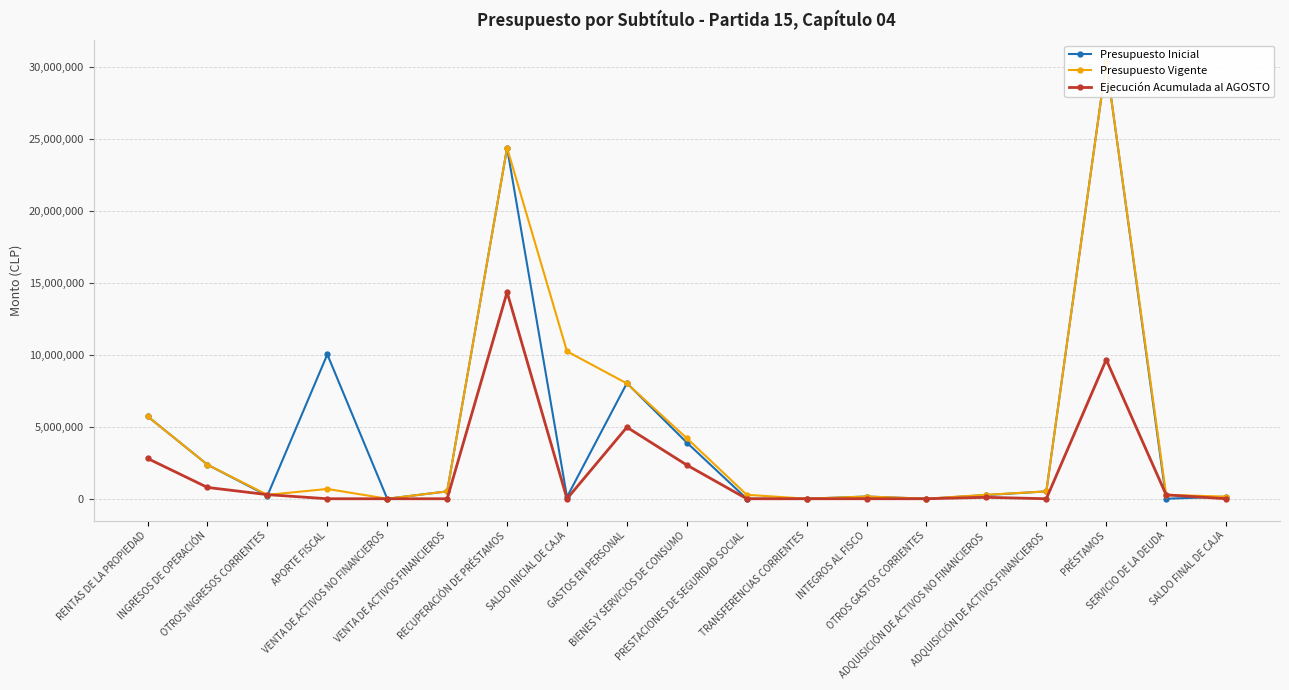

True or false: Presupuesto Vigente has a value of 8003008 at GASTOS EN PERSONAL.

True